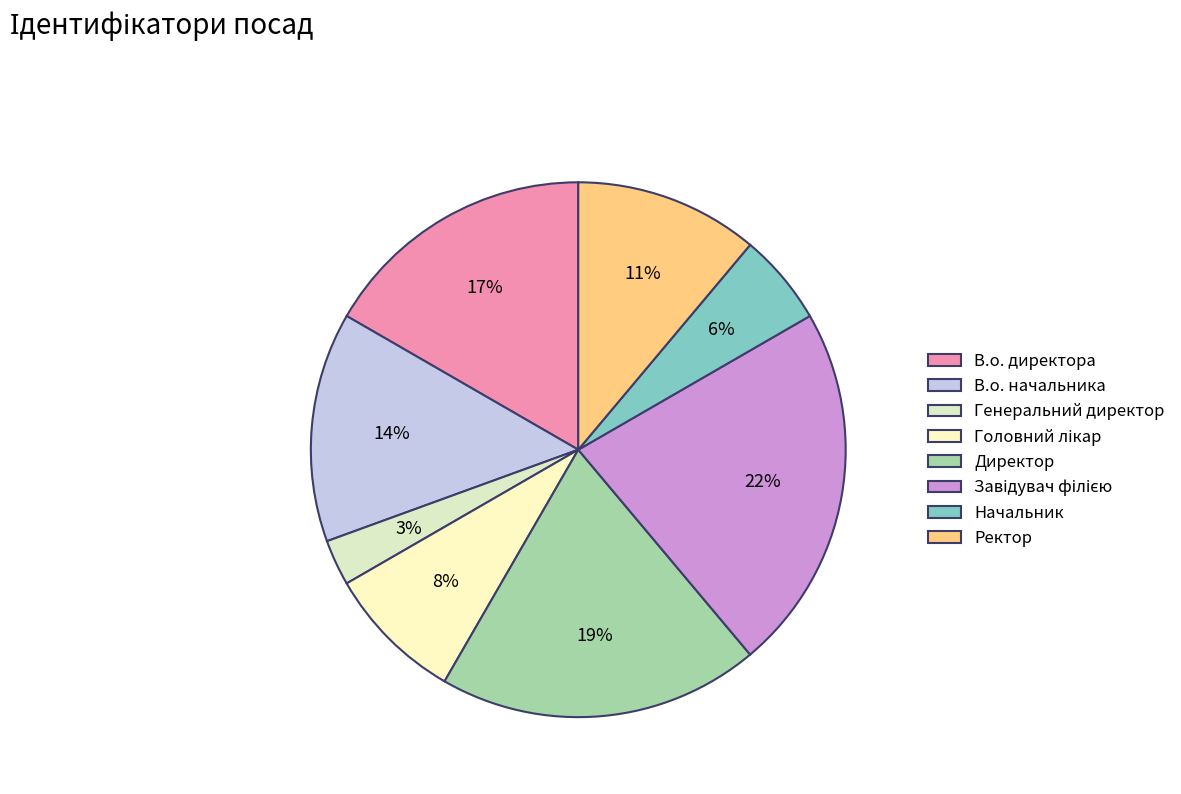

How much of the chart is everything except Директор?

80.6%